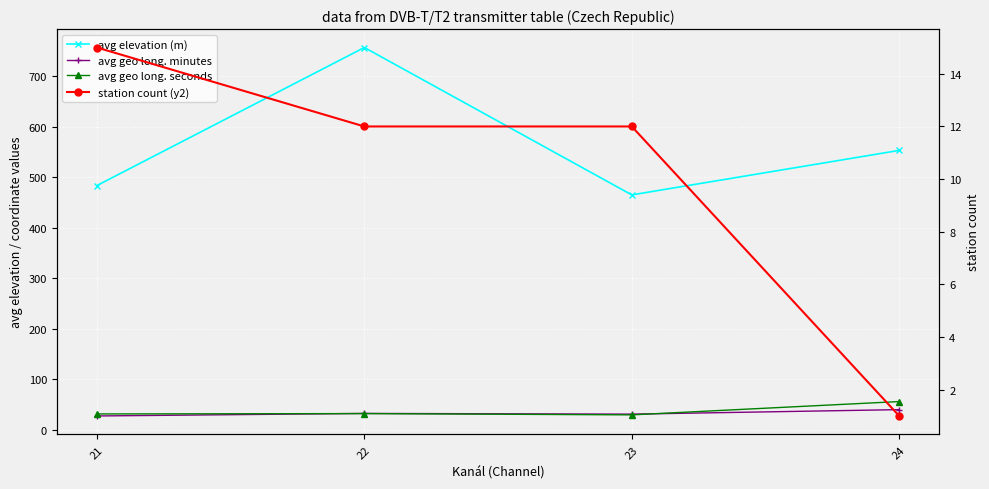

True or false: avg geo long. seconds and station count (y2) intersect in this chart.

False